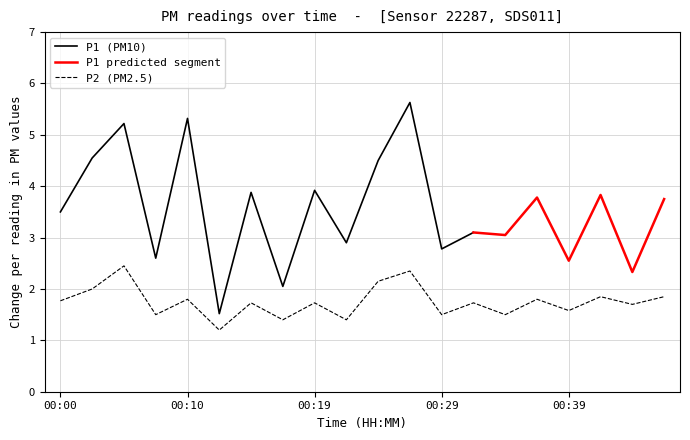

True or false: the data has more than 0 interior local peaks.

True